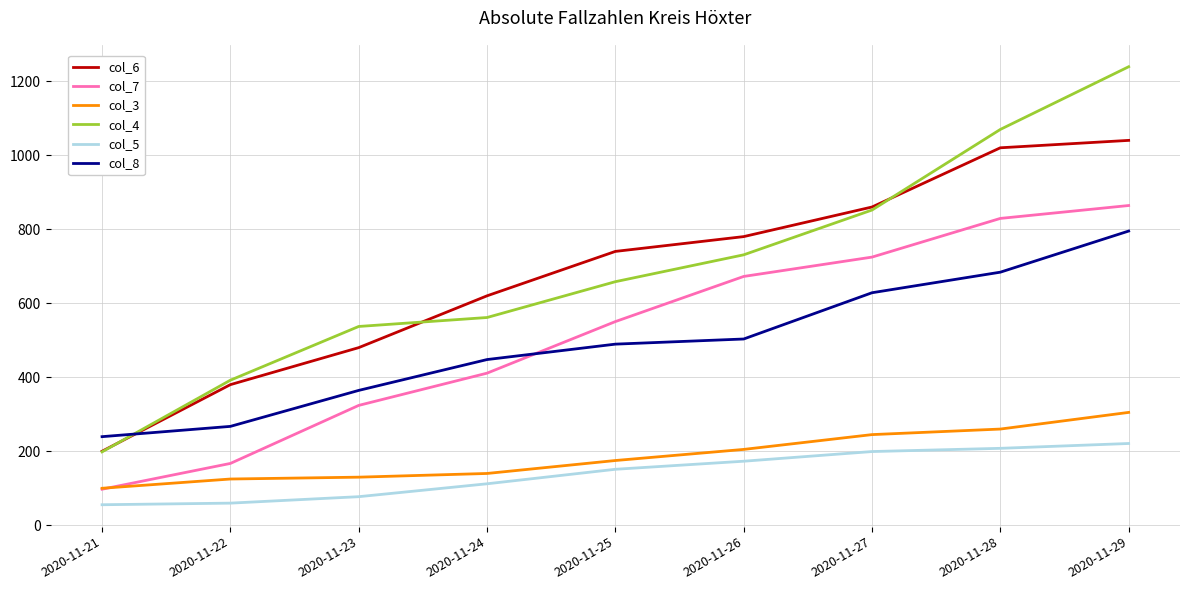

True or false: col_7 and col_5 intersect in this chart.

False